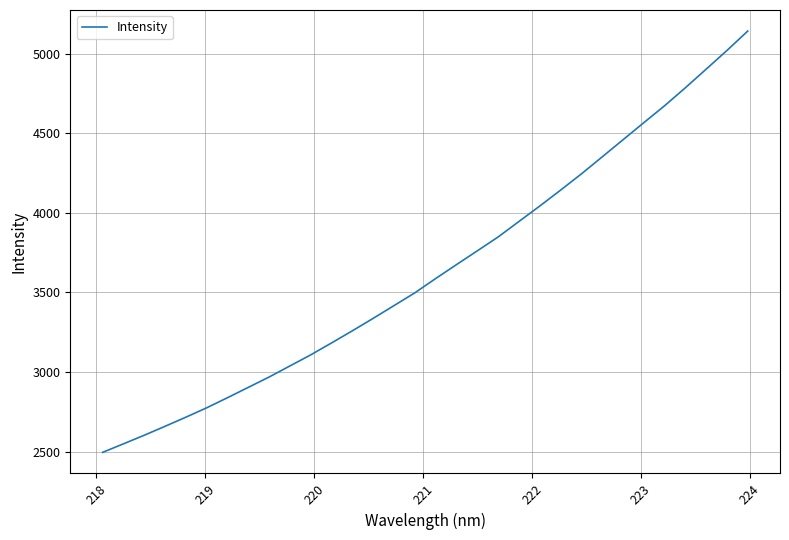

What is the smallest value displayed?

2494.4